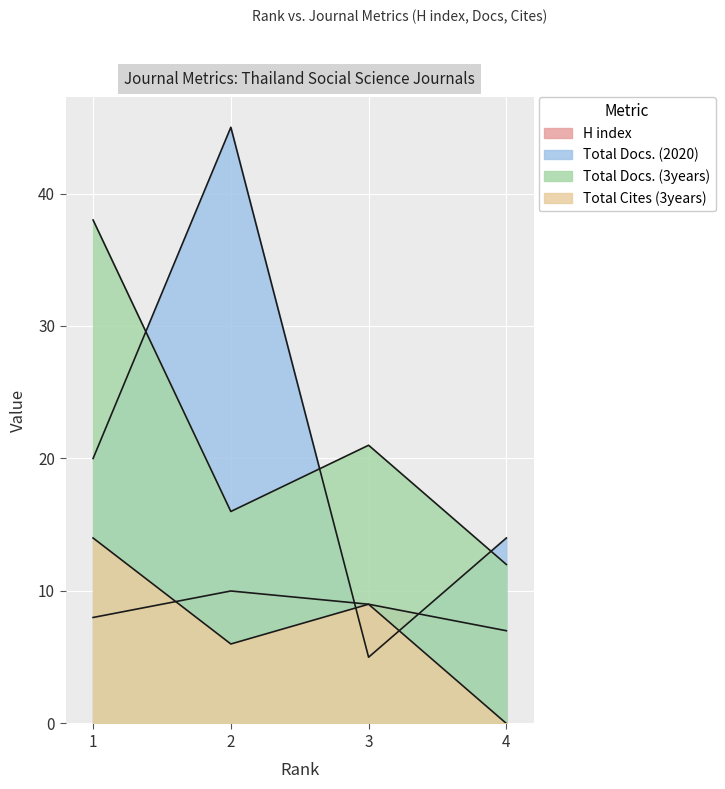

At which label does Total Docs. (3years) first exceed 21?

1